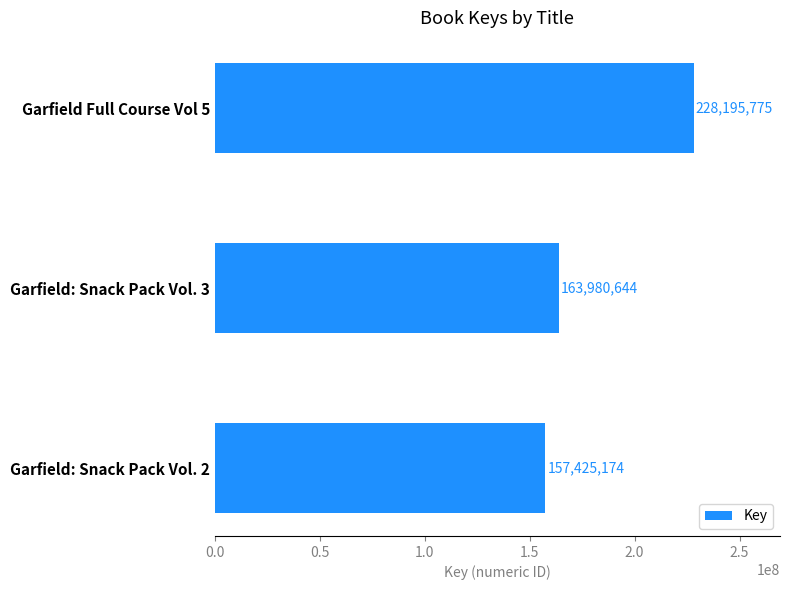

What position from the top is Garfield: Snack Pack Vol. 2?

3